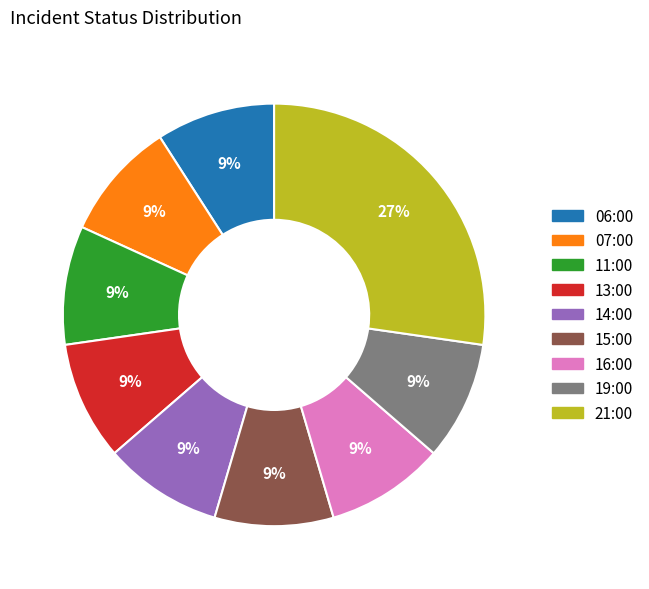

To the nearest percent, what is the average slice percentage?

11%